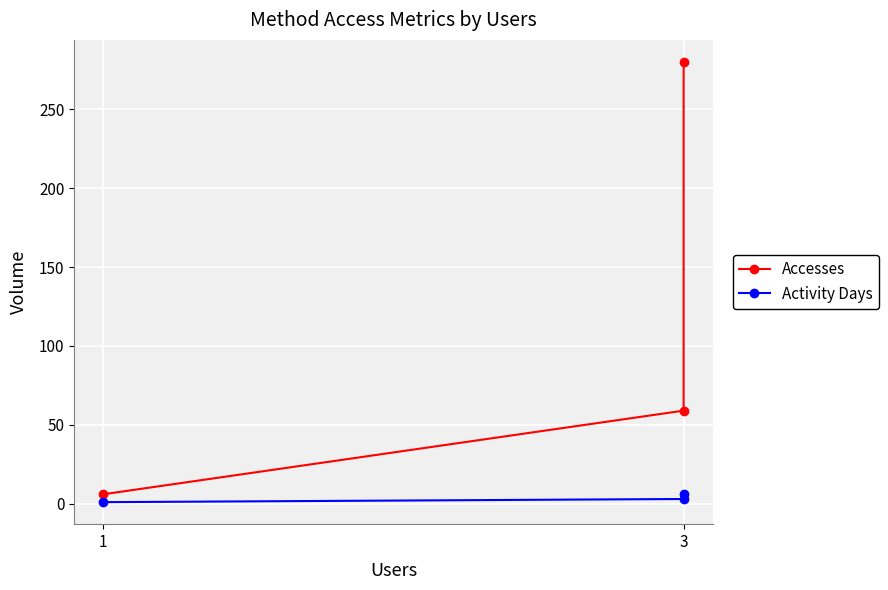

What is the difference between the maximum and minimum values in the Activity Days series?

5